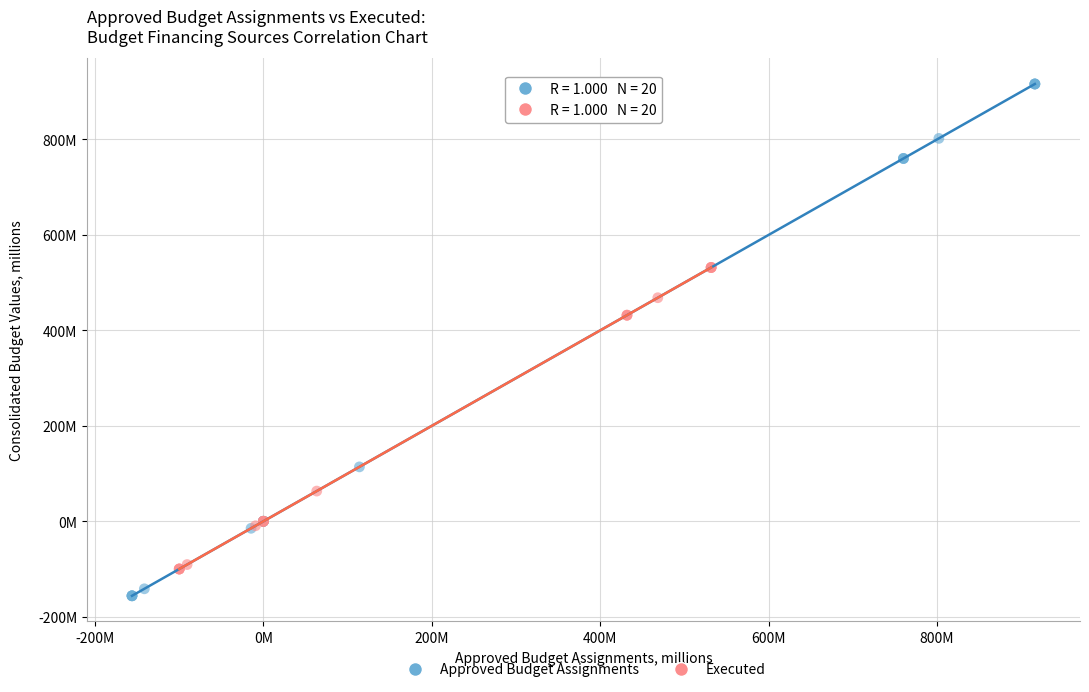

What are all the series names shown in the legend?

Approved Budget Assignments, Executed